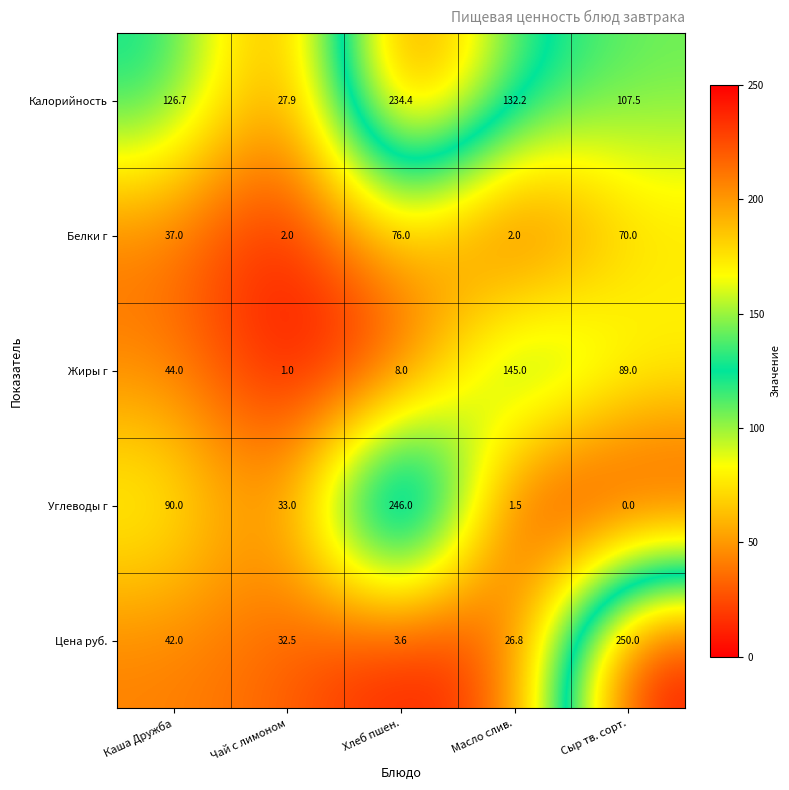

Reading left to right, list all the values displayed in this chart.

Калорийность: 126.7	27.9	234.4	132.2	107.5
Белки г: 37.0	2.0	76.0	2.0	70.0
Жиры г: 44.0	1.0	8.0	145.0	89.0
Углеводы г: 90.0	33.0	246.0	1.5	0.0
Цена руб.: 42.0	32.5	3.6	26.8	250.0